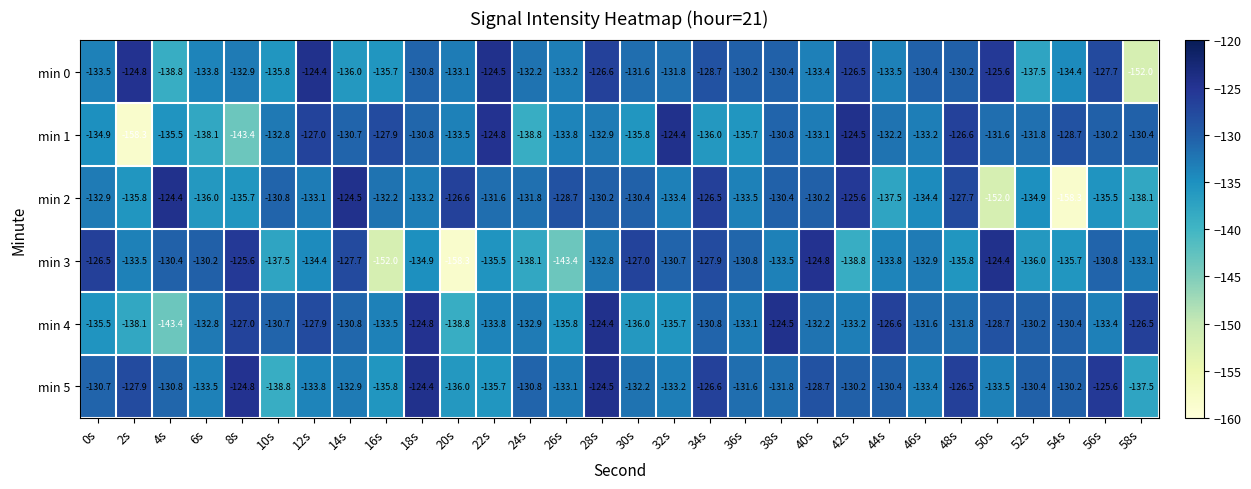

What is the total value across all series at 42s?

-778.8